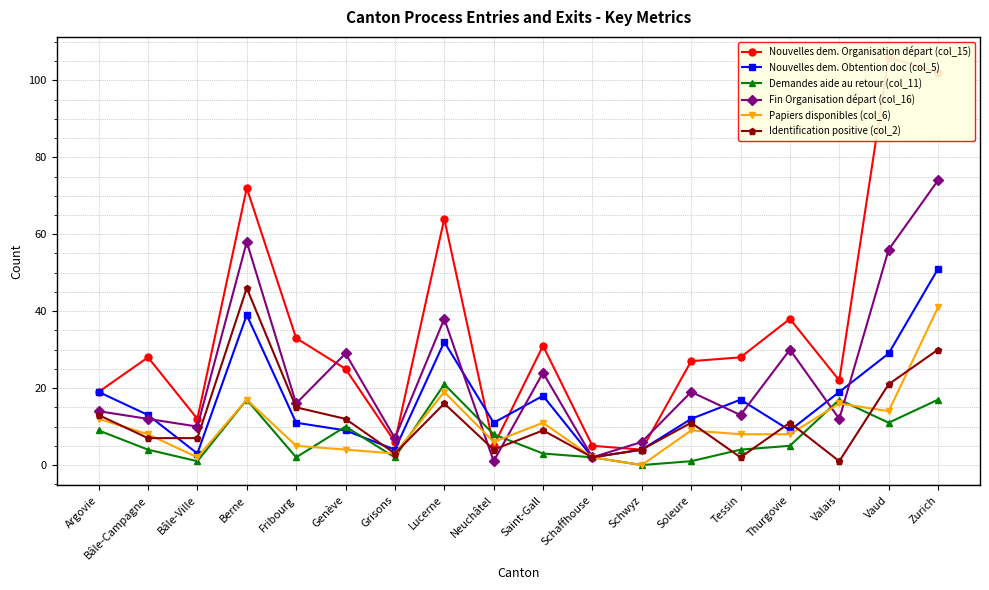

Is it true that Demandes aide au retour (col_11) equals 27 at Zurich?

False